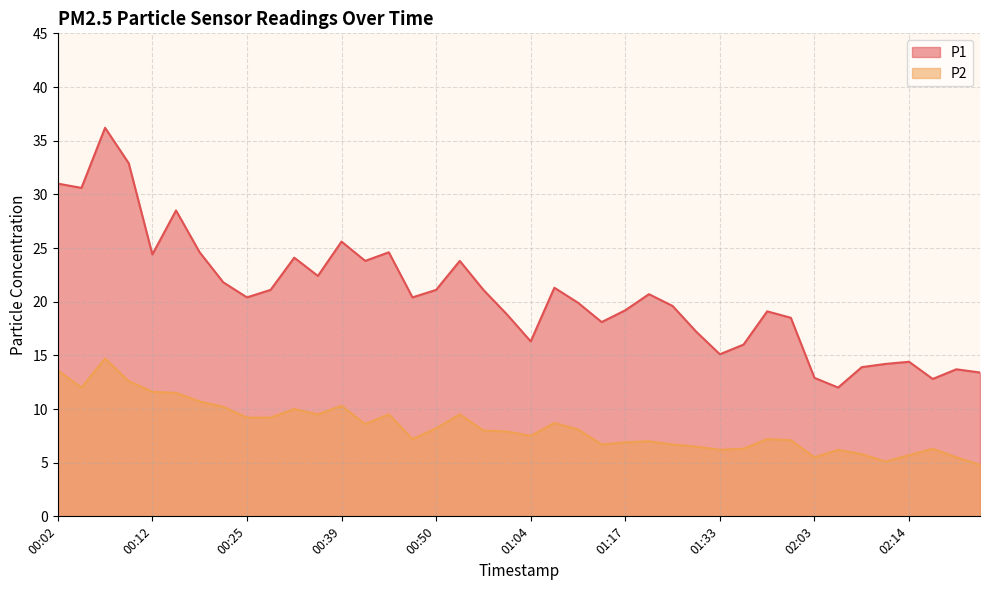

What are all the series names shown in the legend?

P1, P2